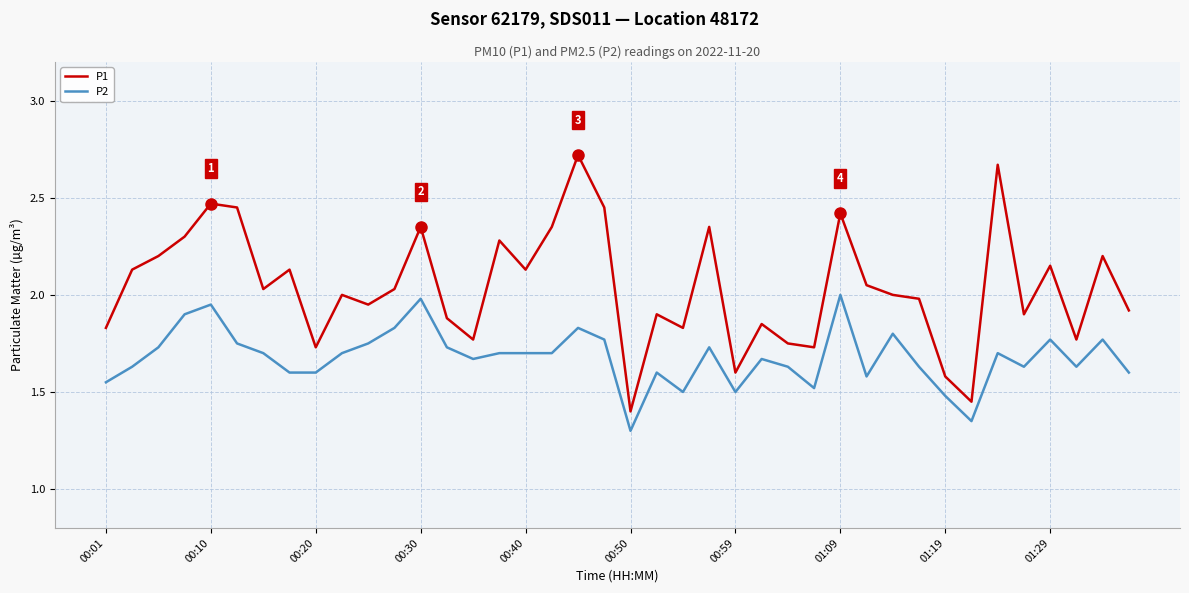

Which series has the widest spread of values?

P1